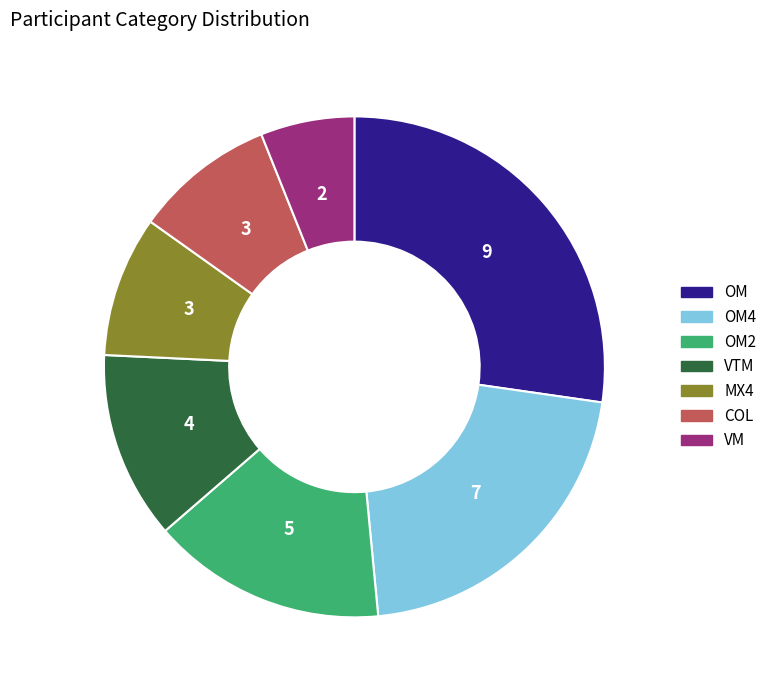

What is the ratio of the value at COL to the value at VM?

1.5